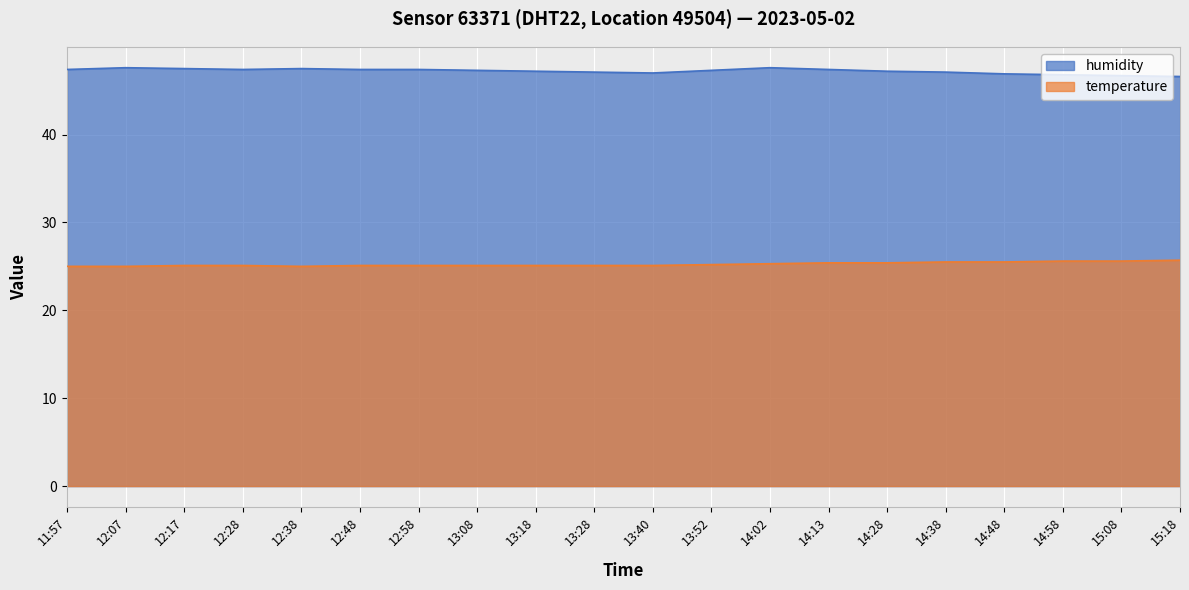

What is the sum of all humidity values?

944.4